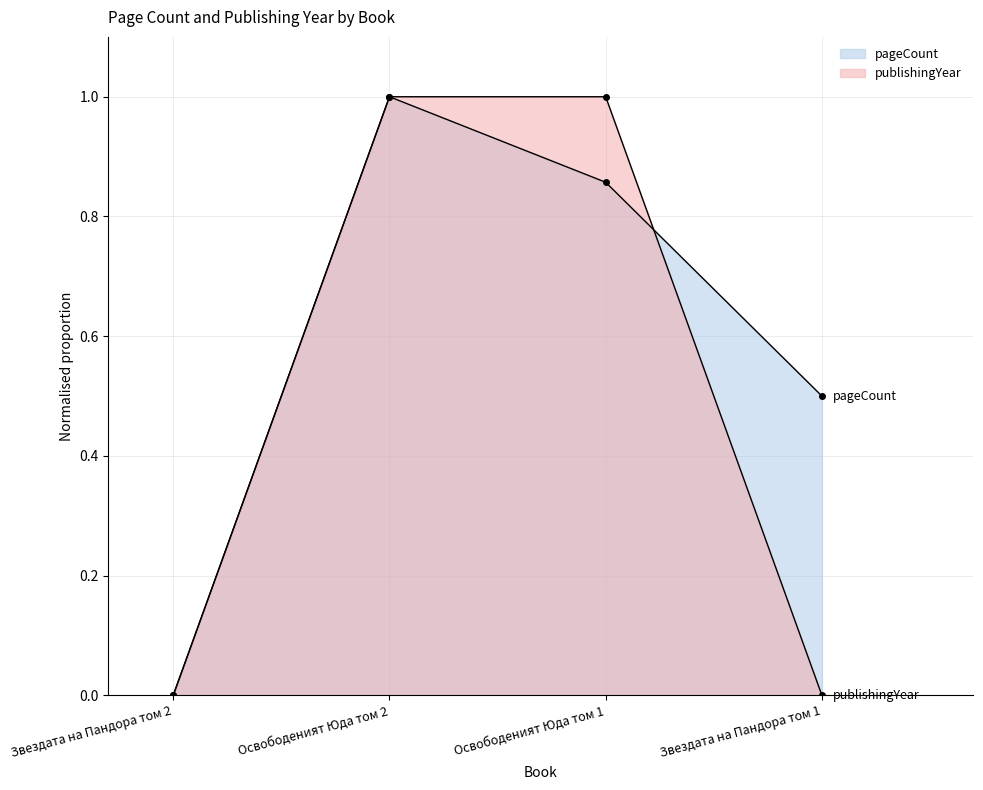

What is the difference between the maximum and minimum values in the publishingYear series?

1.0